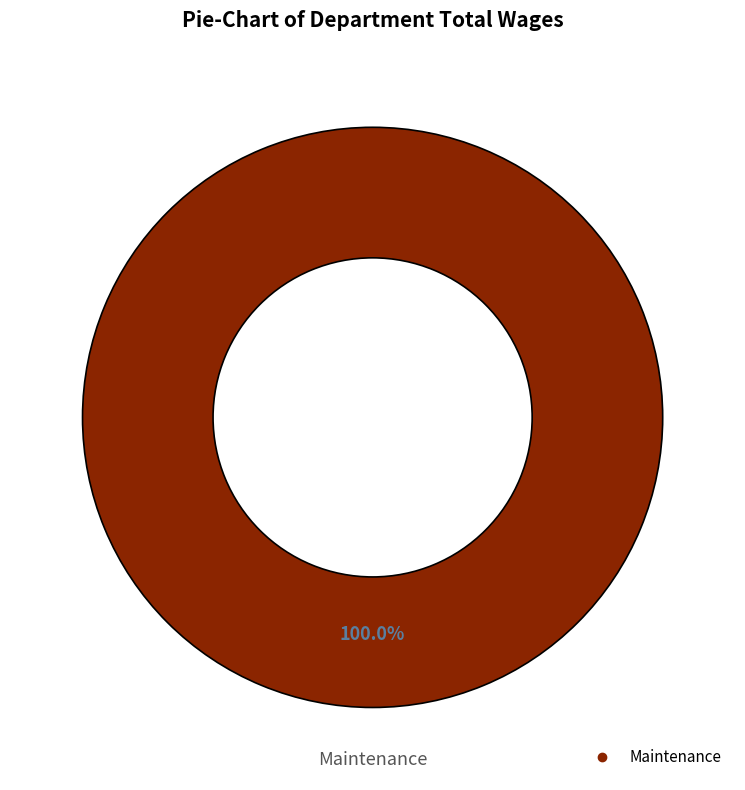

Is there any slice that represents more than half of the pie?

Yes